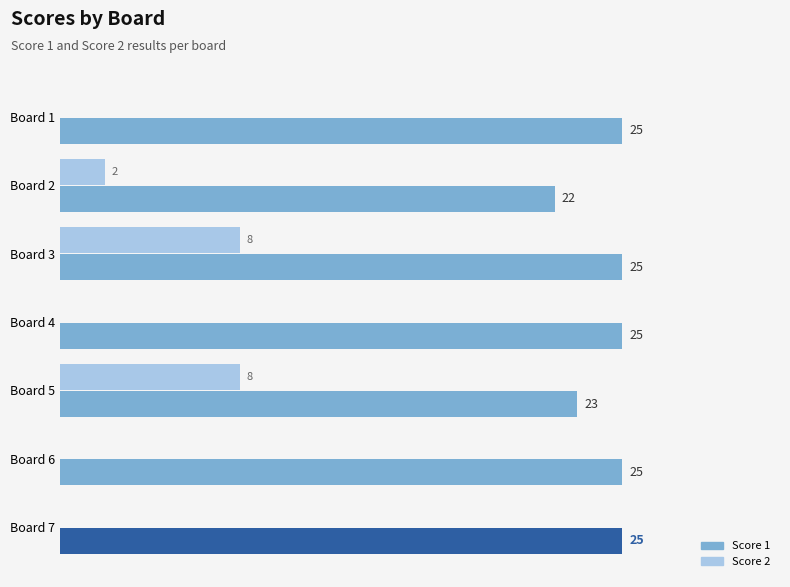

Which series has the largest range (max minus min)?

Score 2